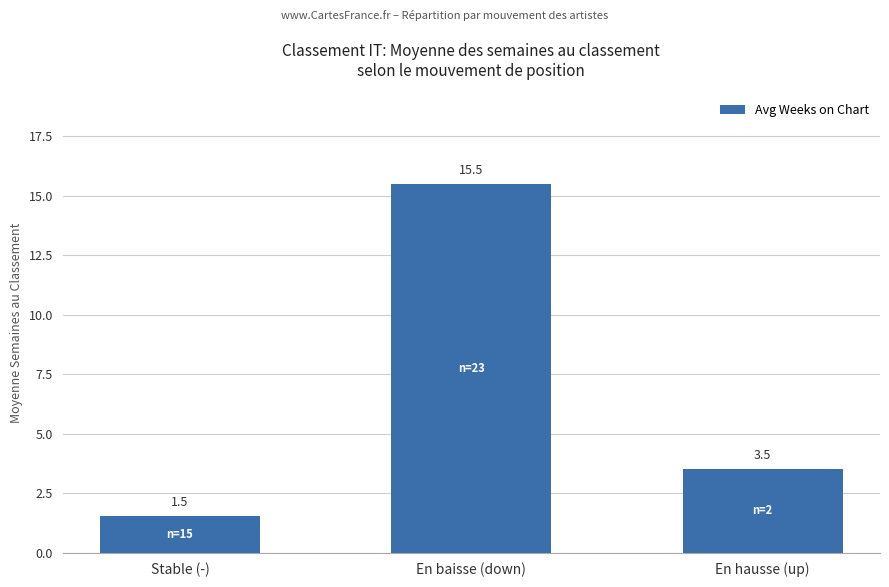

What is the sum of all values?

20.5